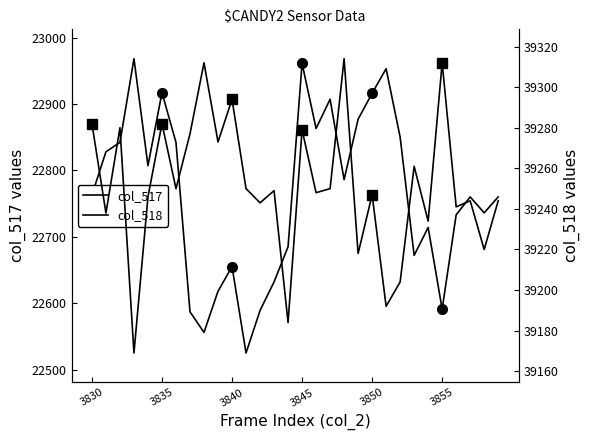

What is the difference between the maximum and minimum values in the col_518 series?

145